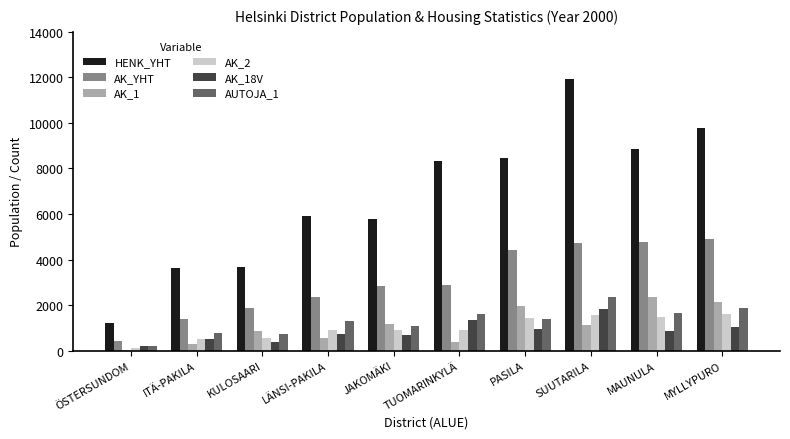

Which category has the highest value across all series?

SUUTARILA